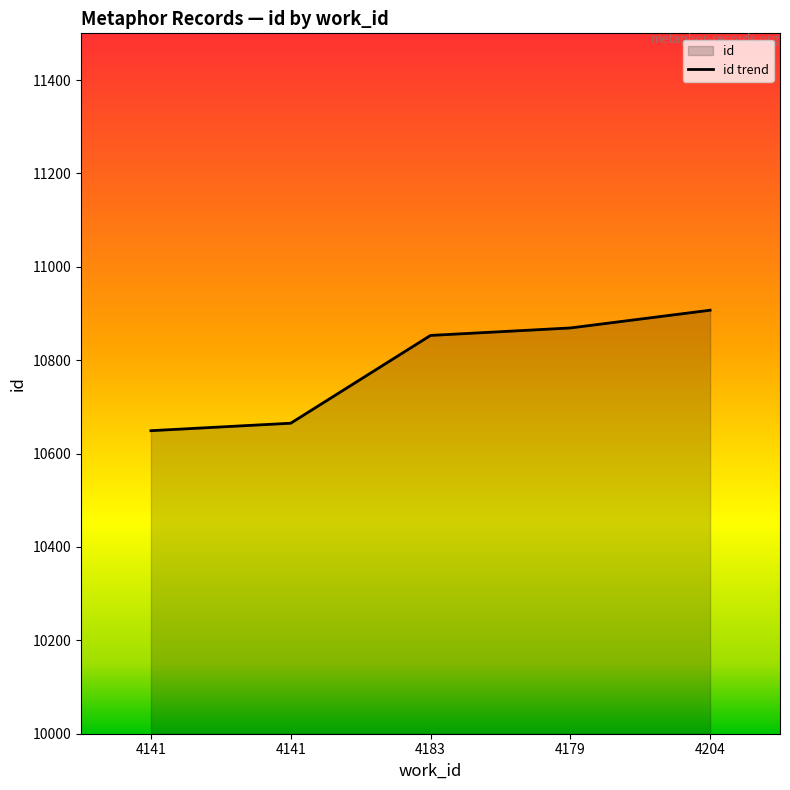

What is the maximum value shown in the chart?

10907